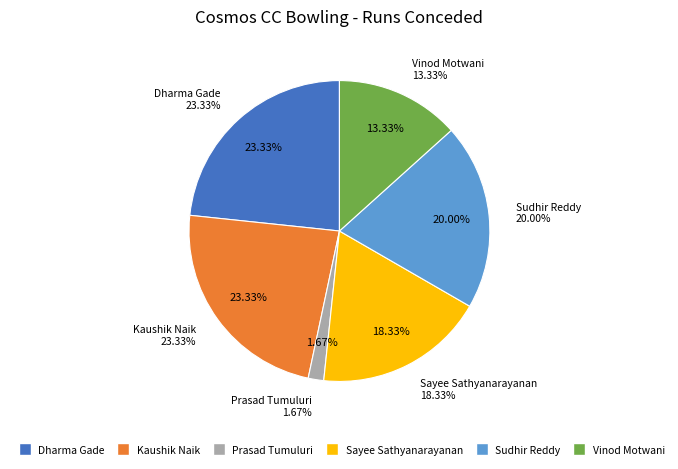

To the nearest percent, what percentage of the pie is Sudhir Reddy?

20%